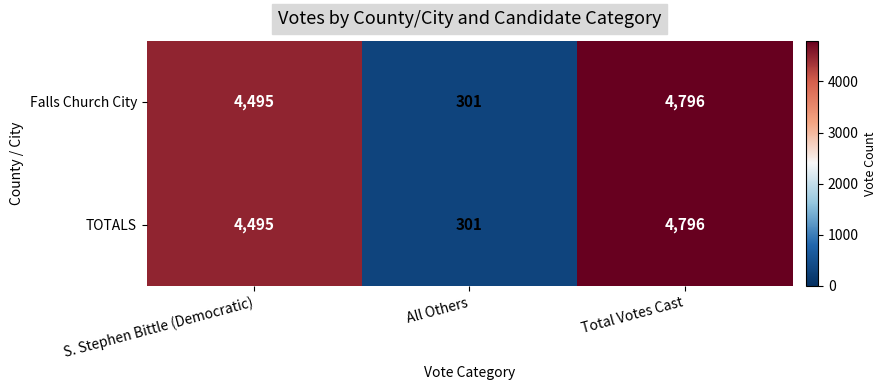

How many data points in Falls Church City are less than 4495?

1